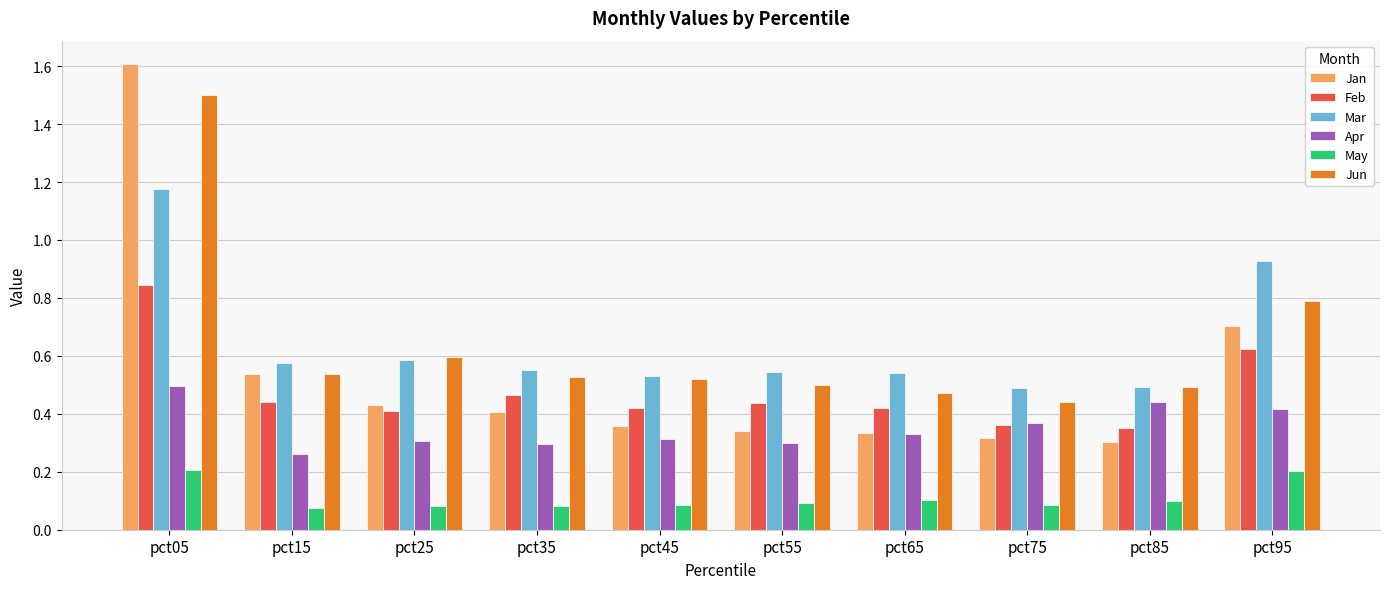

True or false: Feb has a value of 0.8 at pct05.

True